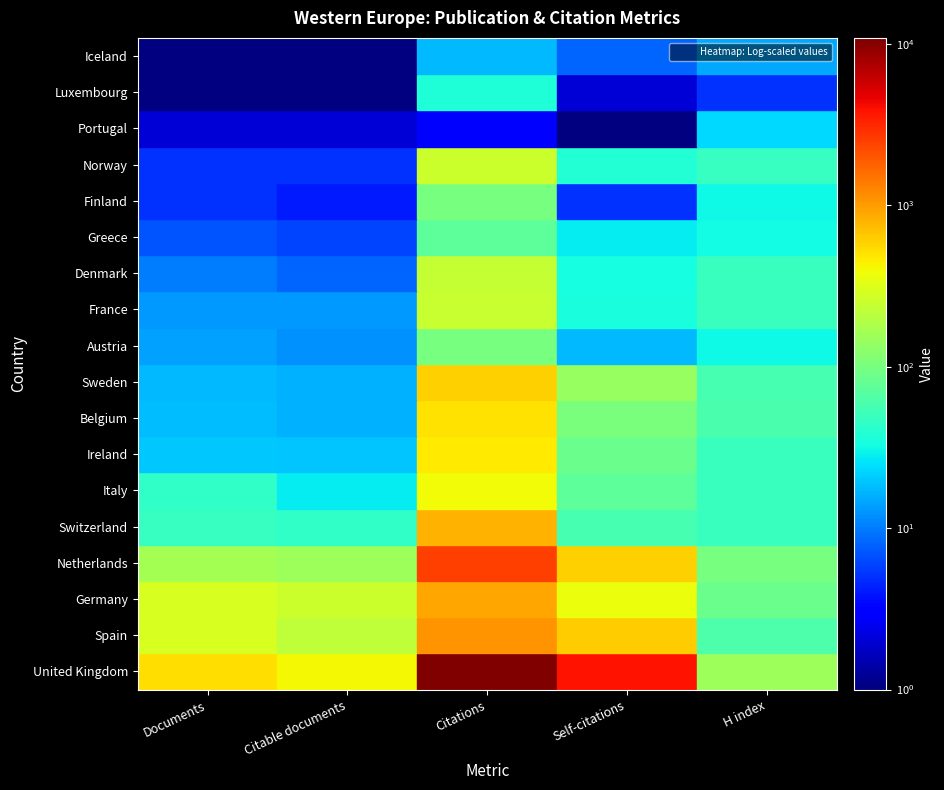

Reading right to left, what are all the values shown in this chart?

United Kingdom: 152	3889	10890	406	534
Spain: 61	629	1077	223	292
Germany: 84	366	915	250	289
Netherlands: 98	618	2535	155	167
Switzerland: 50	57	823	45	47
Italy: 49	74	395	28	44
Ireland: 49	85	479	19	20
Belgium: 59	103	510	16	18
Sweden: 58	143	616	16	17
Austria: 31	17	98	12	14
France: 49	35	248	13	13
Denmark: 50	33	236	8	10
Greece: 32	28	73	6	7
Finland: 31	5	100	4	5
Norway: 47	38	255	5	5
Portugal: 23	0	3	2	2
Luxembourg: 5	2	37	1	1
Iceland: 15	8	17	1	1